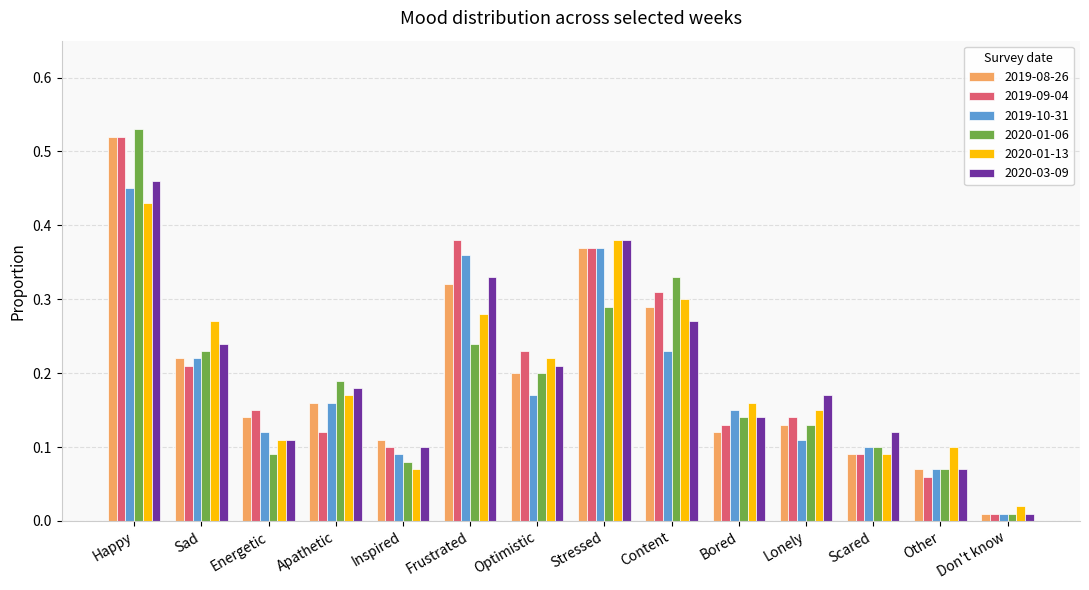

What is the sum of all 2019-08-26 values?

2.8